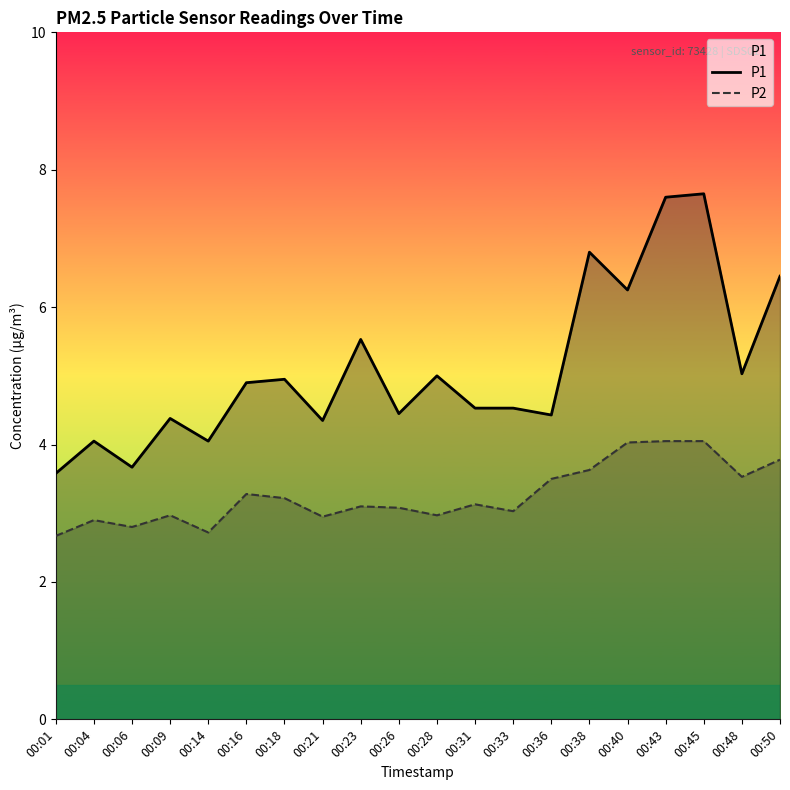

Is it true that P2 equals 4.2 at 00:21?

False